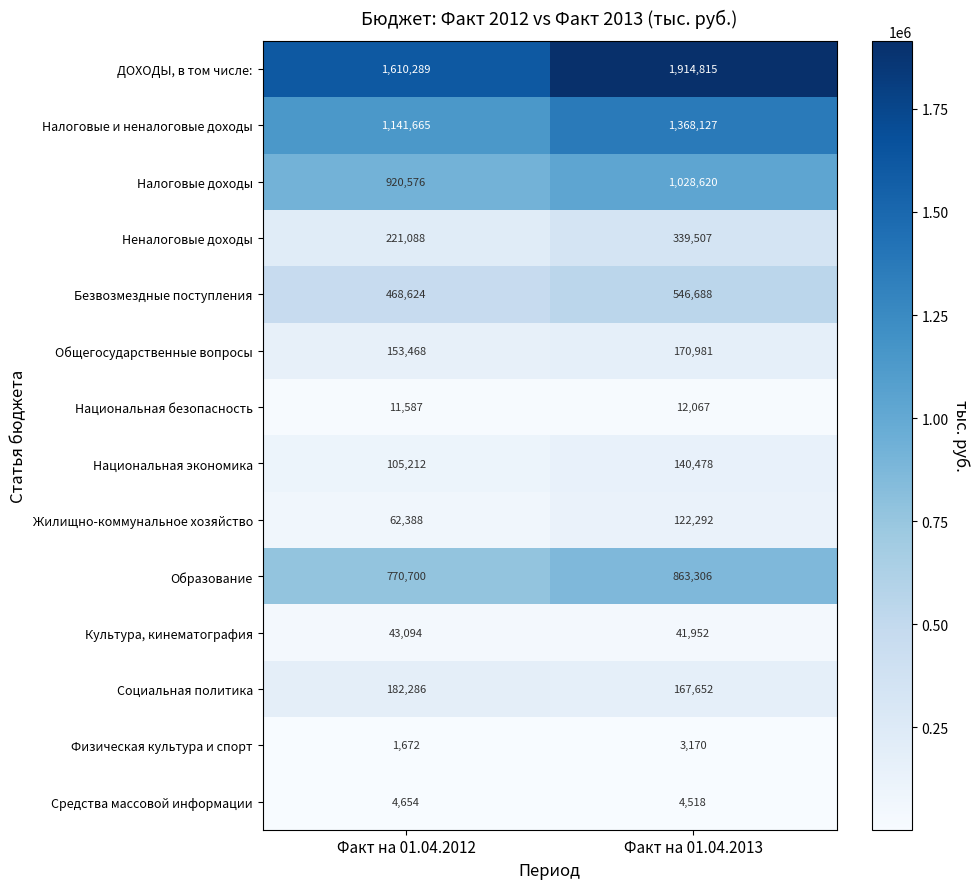

What is the greatest value displayed?

1914815